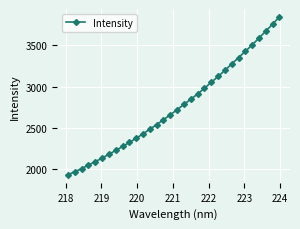

What is the difference between the maximum and second lowest values?

1872.6